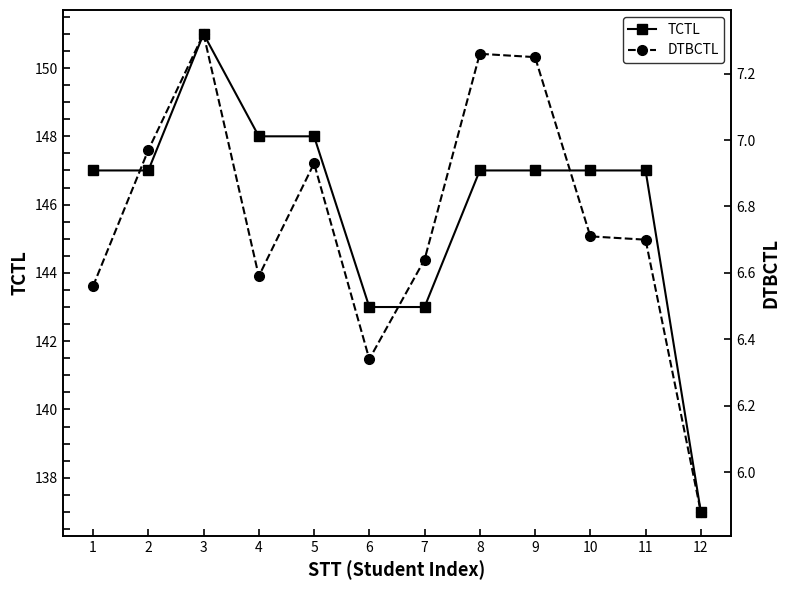

Reading left to right, transcribe all the data shown in this chart.

TCTL: 147.0	147.0	151.0	148.0	148.0	143.0	143.0	147.0	147.0	147.0	147.0	137.0
DTBCTL: 6.6	7.0	7.3	6.6	6.9	6.3	6.6	7.3	7.2	6.7	6.7	5.9